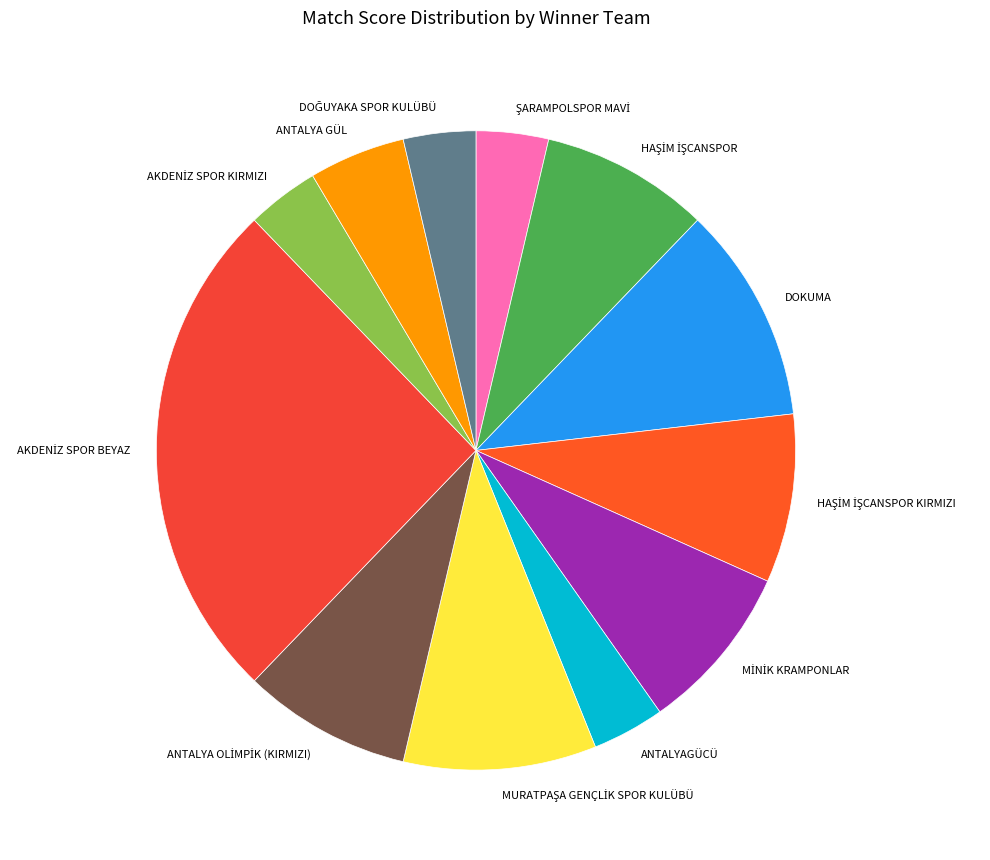

Is it true that DOKUMA is 11% of the pie?

True